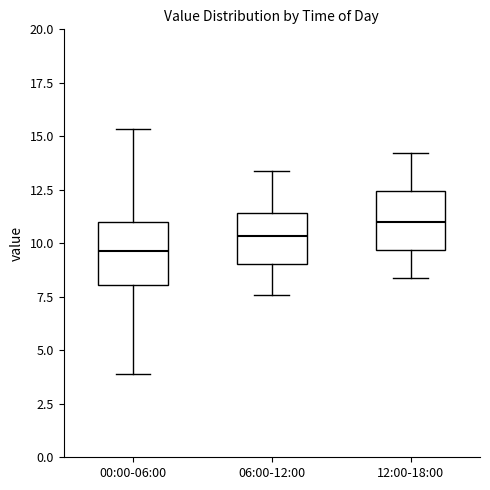

Which box has the highest median line?

12:00-18:00